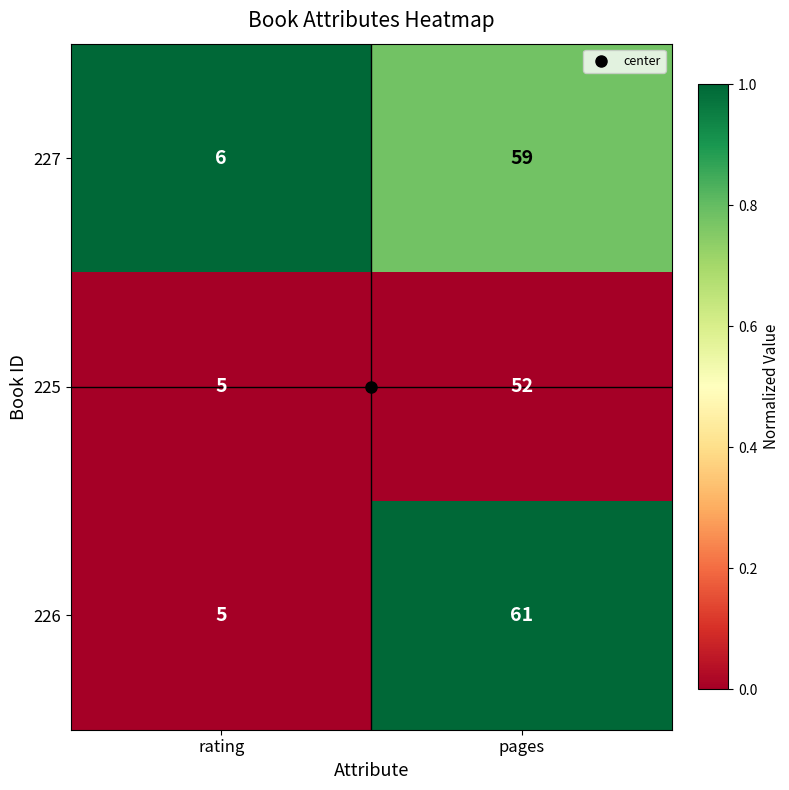

Where is 225 nearest to the value 28?

rating